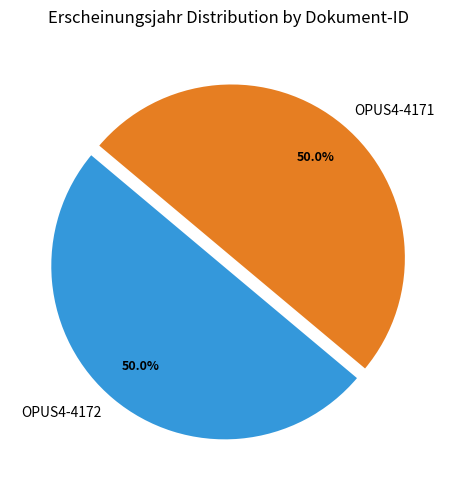

To the nearest percent, what percentage of the pie is OPUS4-4172?

50%